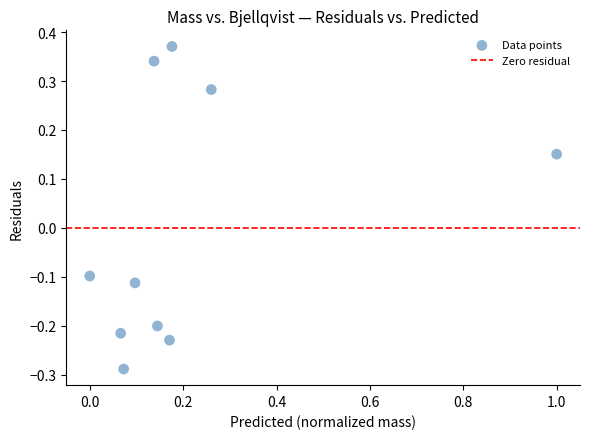

What is the range of Y values (max minus min)?

0.7